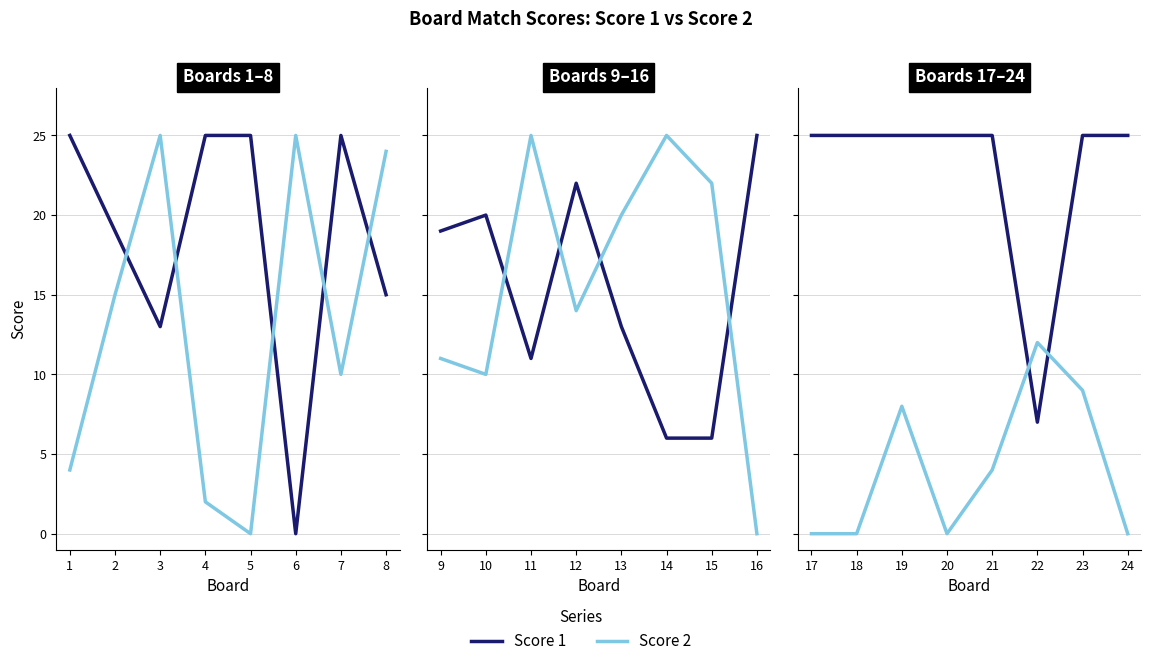

What are all the series names shown in the legend?

Score 1, Score 2